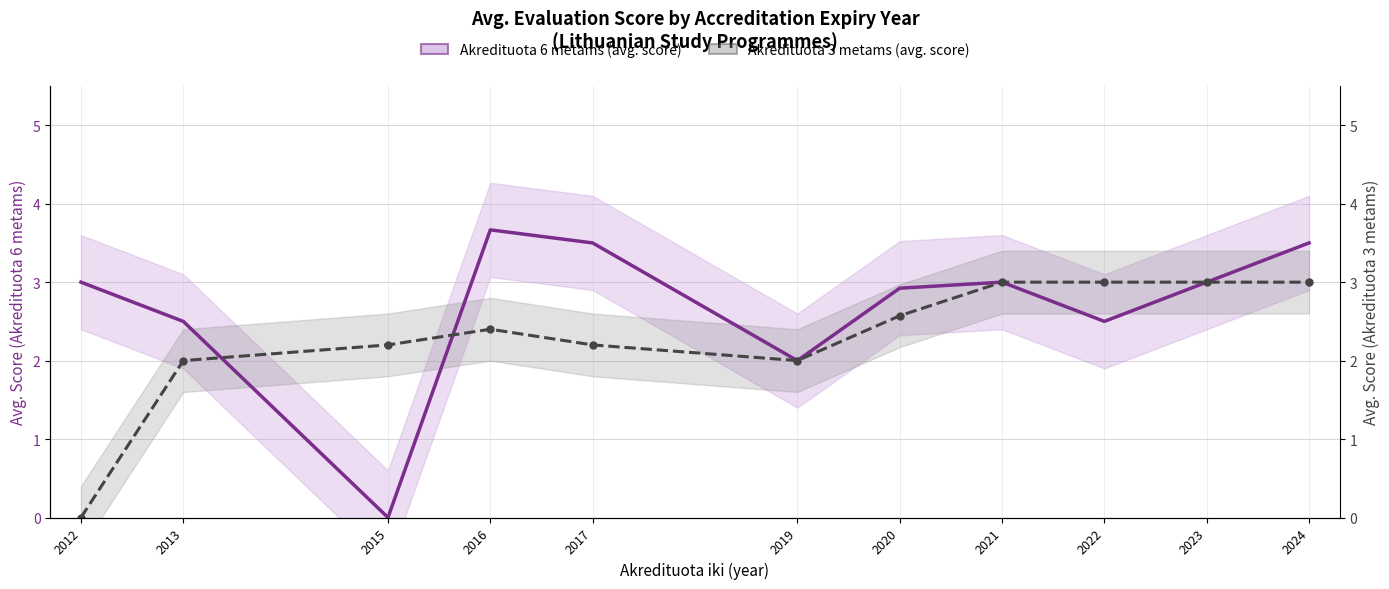

After their last crossing, which series has the higher values: Akredituota 6 metams (avg. score) or Akredituota 3 metams (avg. score)?

Akredituota 6 metams (avg. score)